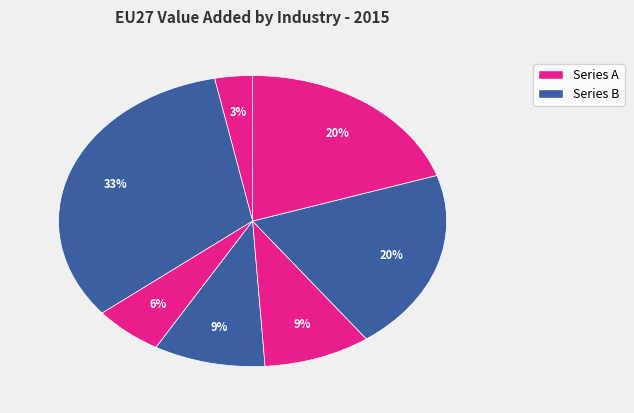

How many slices are in this pie chart?

7